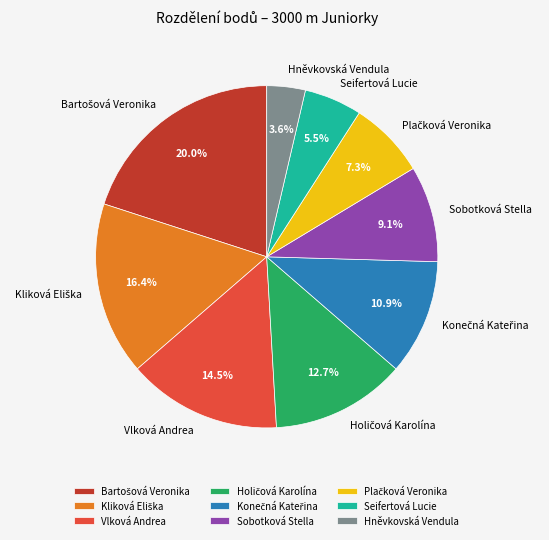

What is the smallest slice in the pie chart?

Hněvkovská Vendula